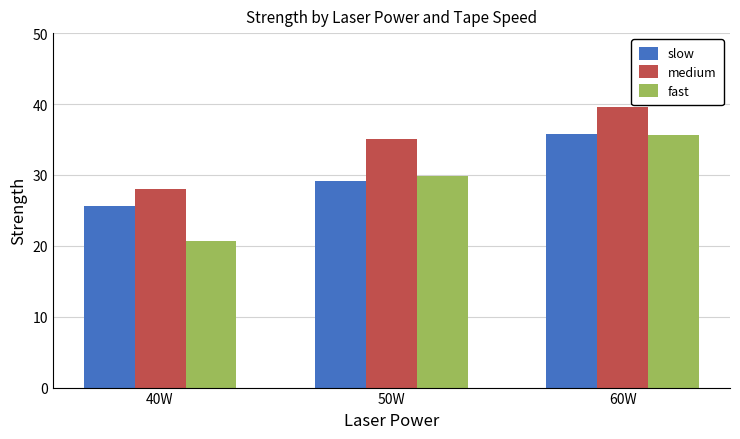

At which category does the chart reach its peak across all series?

60W